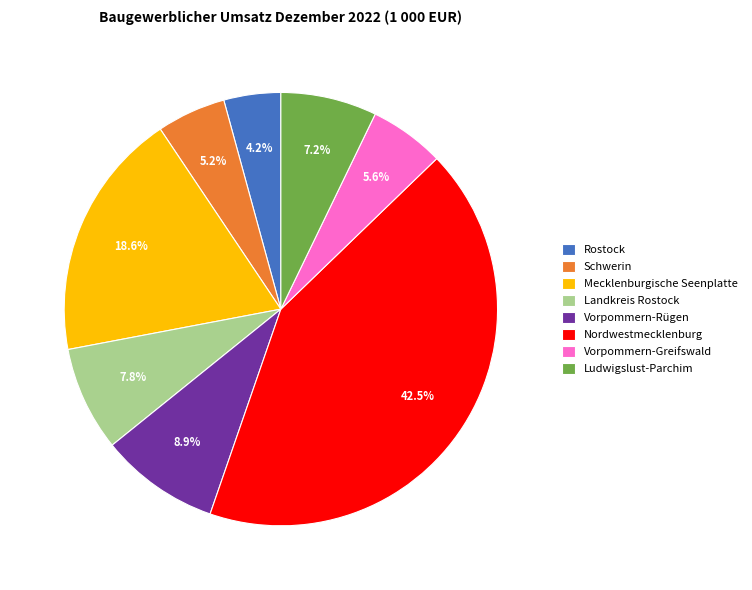

Combined, do Ludwigslust-Parchim and Landkreis Rostock account for over 50%?

No